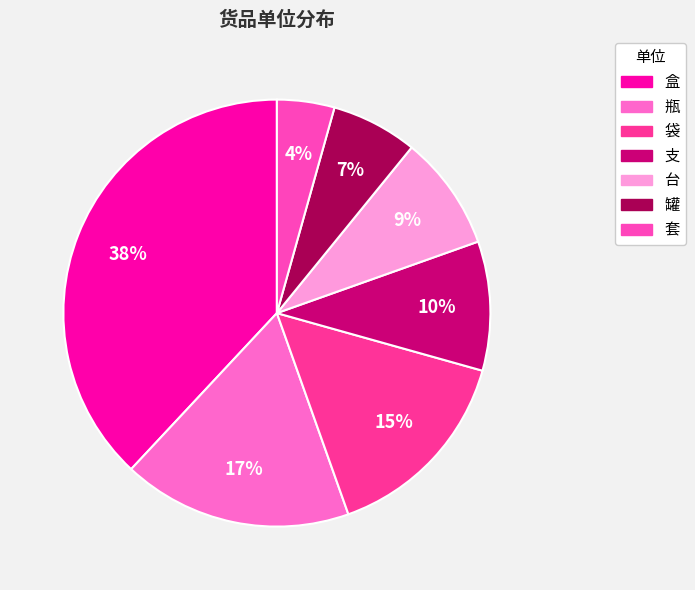

What percentage is the 罐 slice, to the nearest percent?

7%